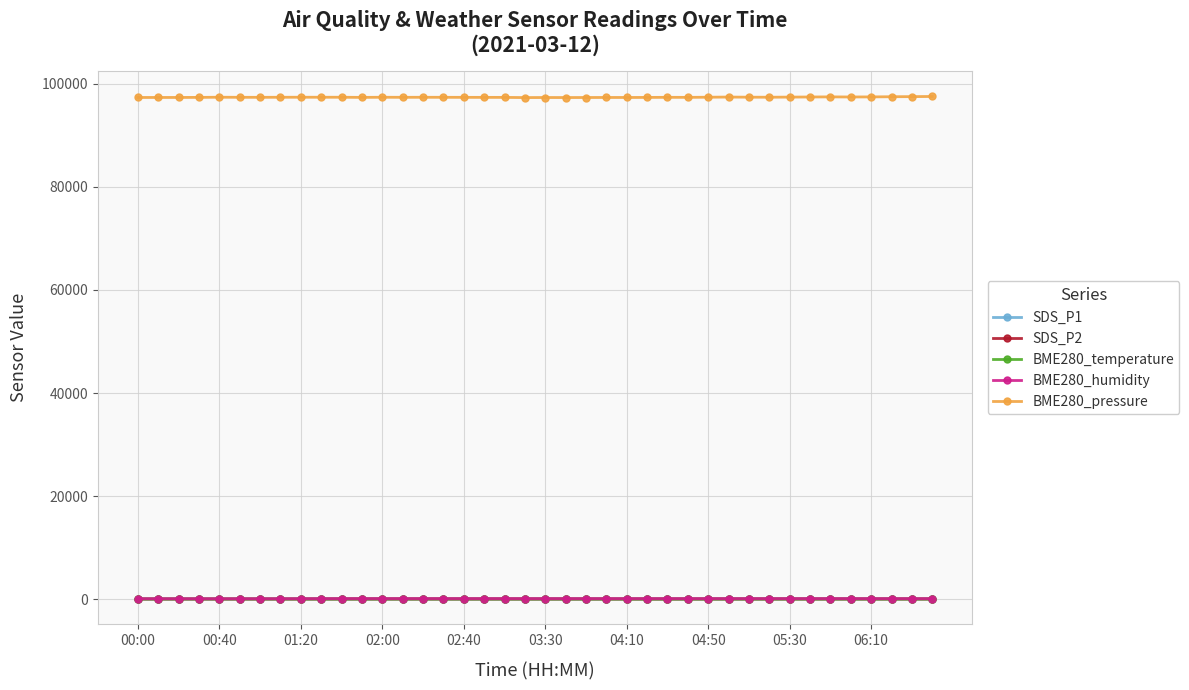

True or false: BME280_pressure and SDS_P1 intersect in this chart.

False